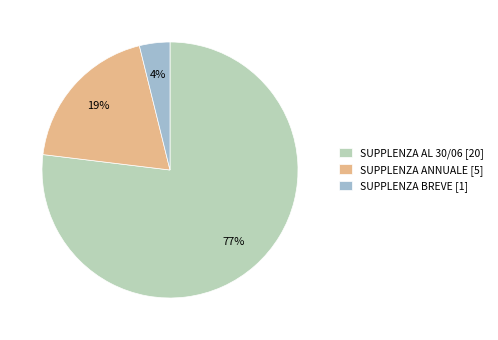

Between SUPPLENZA ANNUALE and SUPPLENZA BREVE, which is larger?

SUPPLENZA ANNUALE